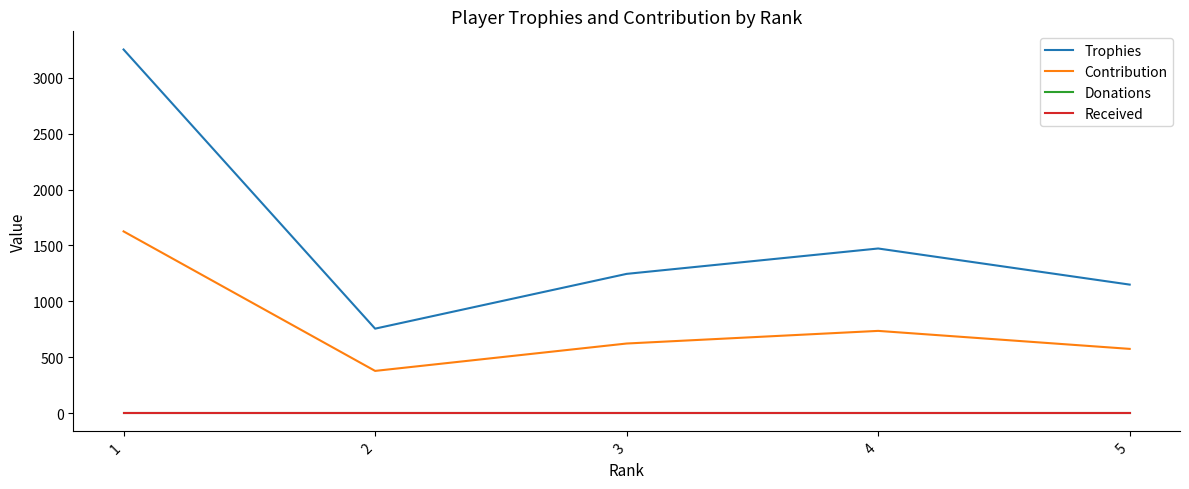

At how many categories does at least one series exceed 800?

4